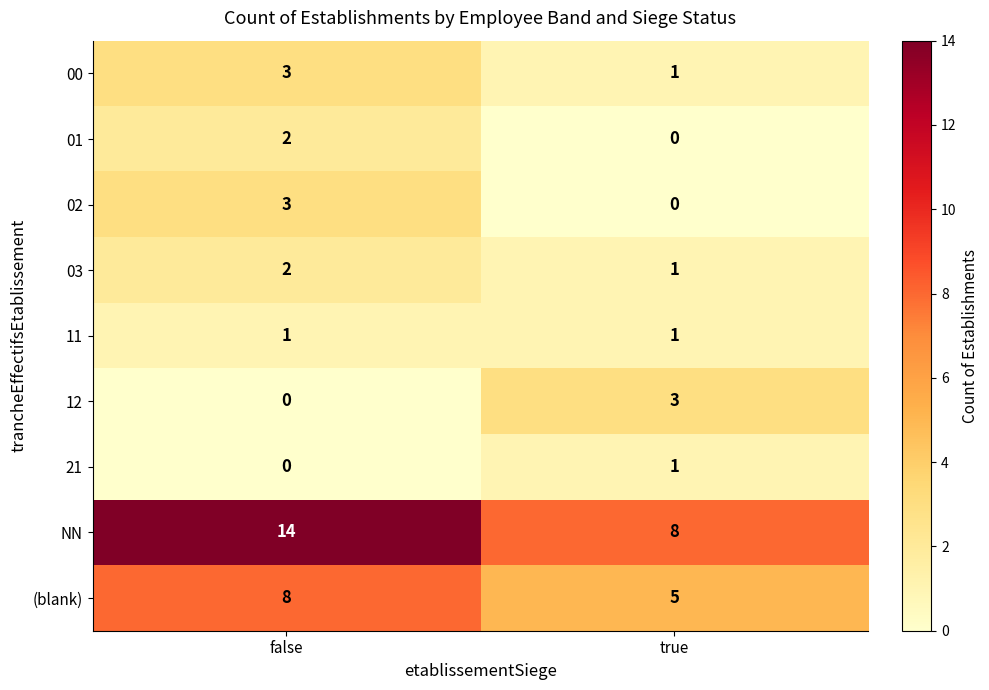

At which label does 03 reach its peak?

false